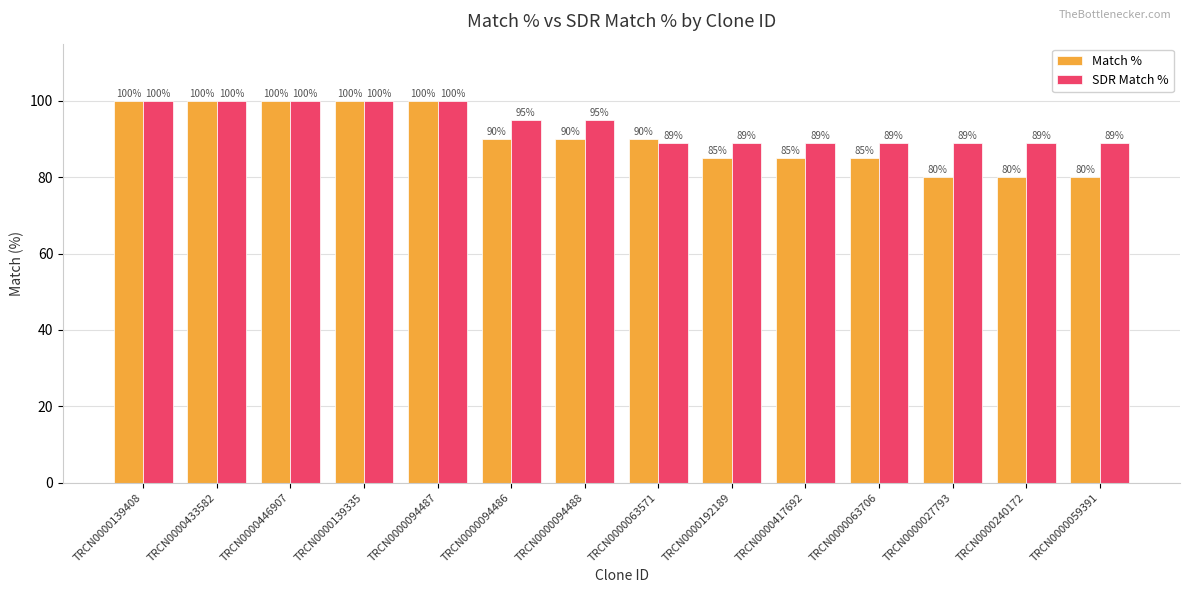

Is the value of SDR Match % at TRCN0000139408 greater than the value of Match % at TRCN0000059391?

Yes